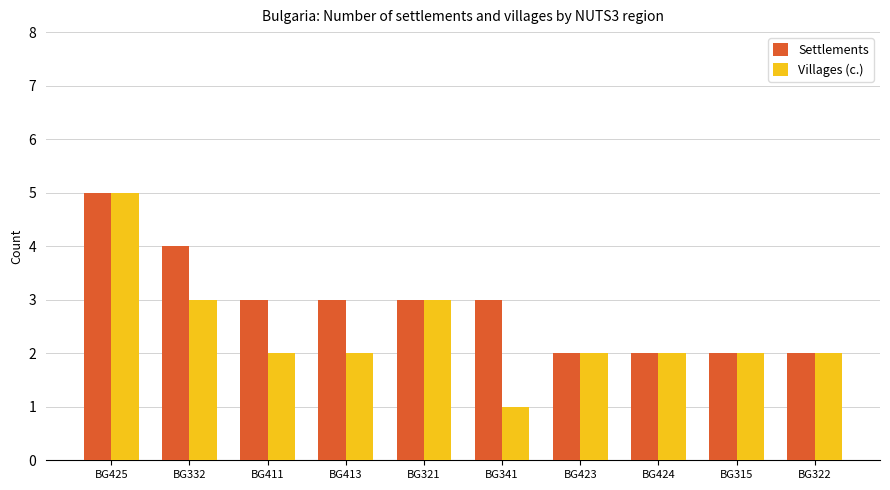

Reading left to right, list all the values displayed in this chart.

Settlements: BG425=5	BG332=4	BG411=3	BG413=3	BG321=3	BG341=3	BG423=2	BG424=2	BG315=2	BG322=2
Villages (с.): BG425=5	BG332=3	BG411=2	BG413=2	BG321=3	BG341=1	BG423=2	BG424=2	BG315=2	BG322=2